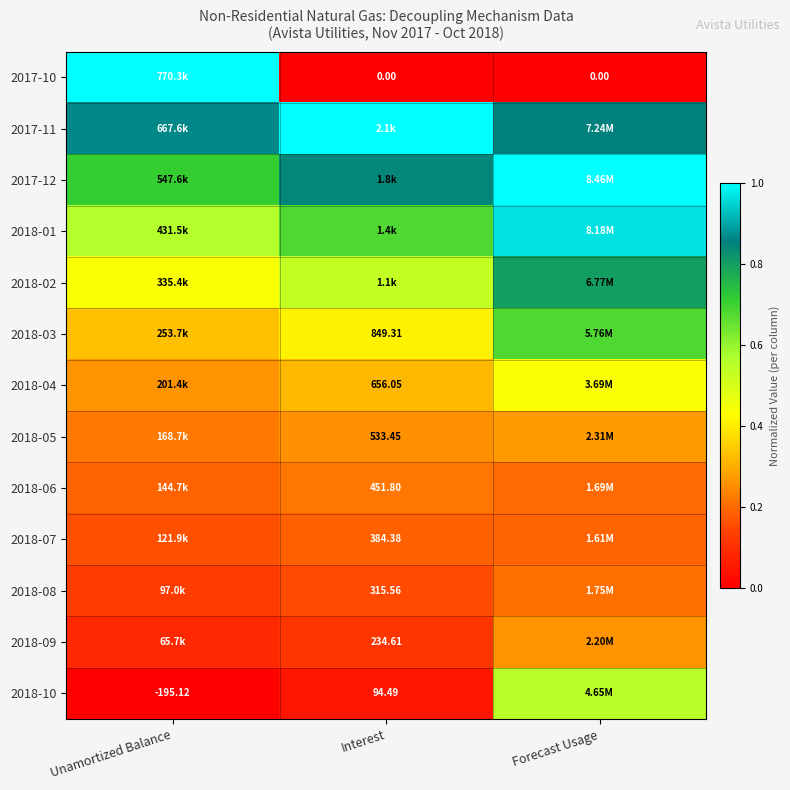

How many 2017-12 values are between 0 and 1?

3